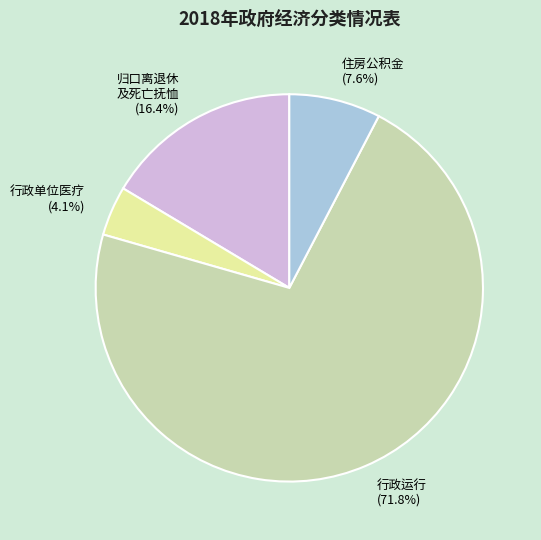

Rank the categories by value from lowest to highest.

行政单位医疗, 住房公积金, 归口离退休 及死亡抚恤, 行政运行